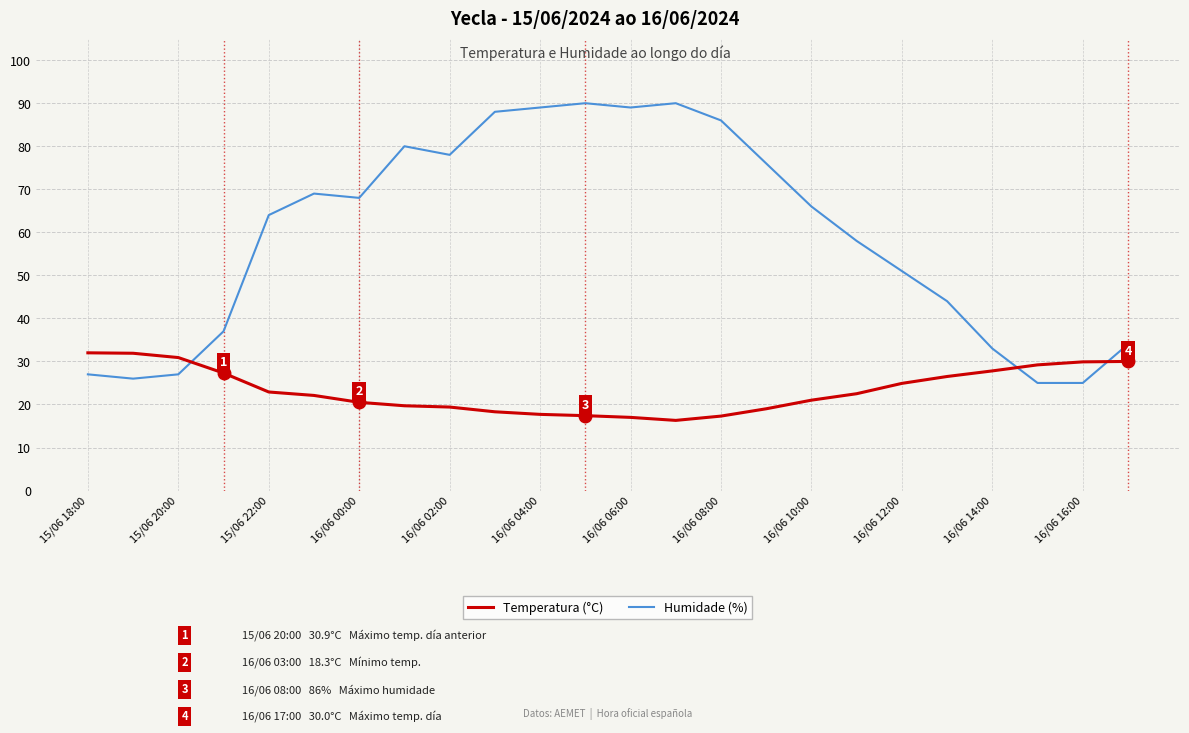

How many intersections are there between Temperatura (°C) and Humidade (%)?

3